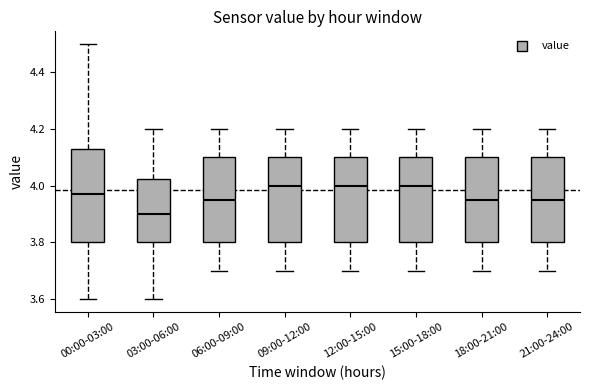

Where is the upper edge of the box for 21:00-24:00 on the y-axis? The values are not printed on the chart, so give them approximately, as read against the axis.

4.10